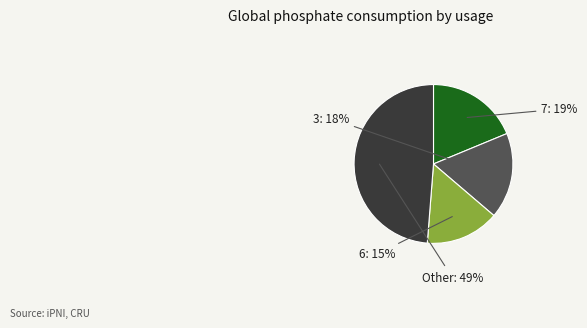

To the nearest percent, what is the difference between the largest and smallest slice percentages?

34%